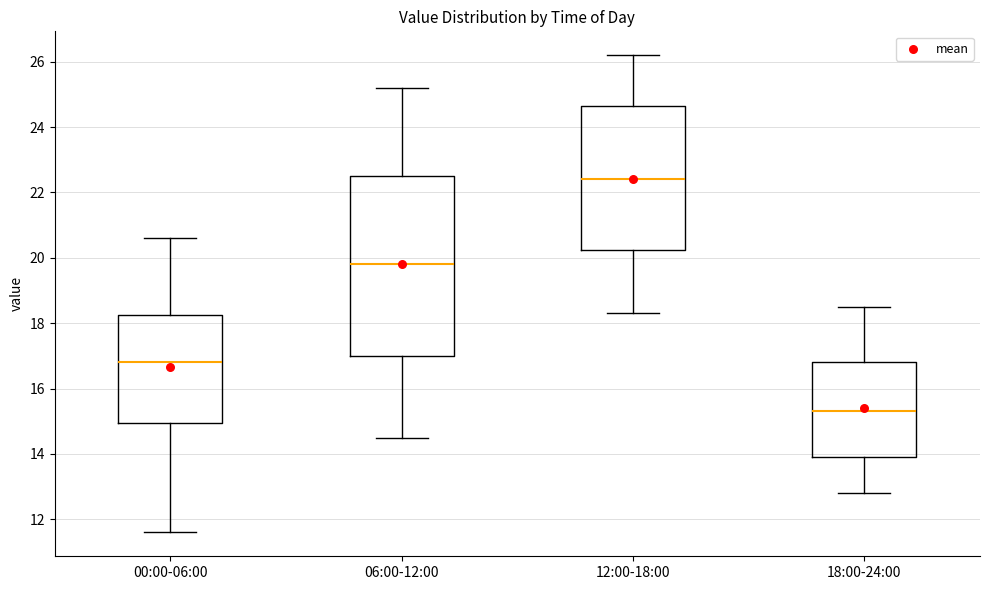

Which box's median line is the lowest?

18:00-24:00